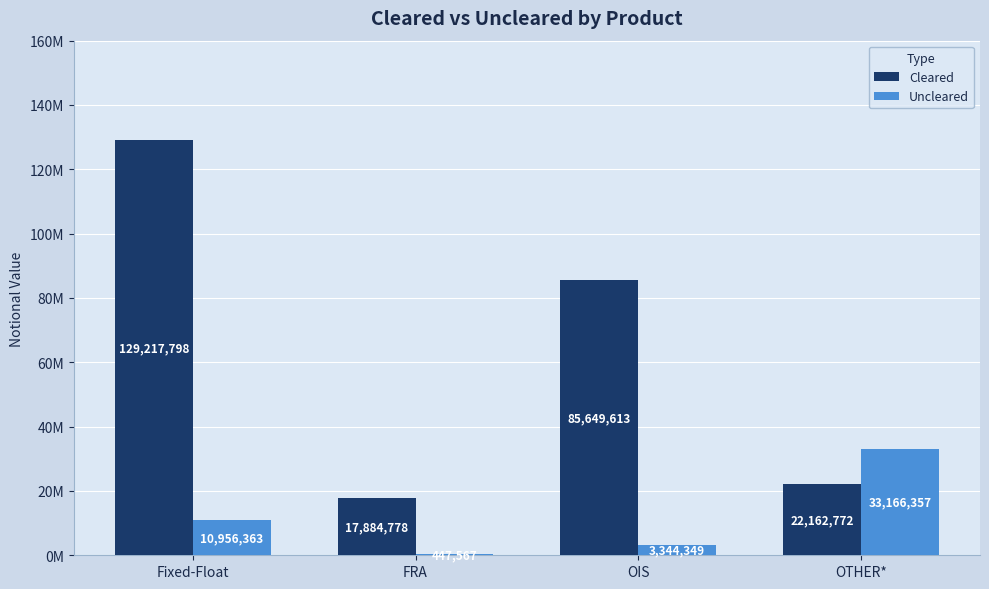

Between OIS and OTHER*, which is larger?

OIS